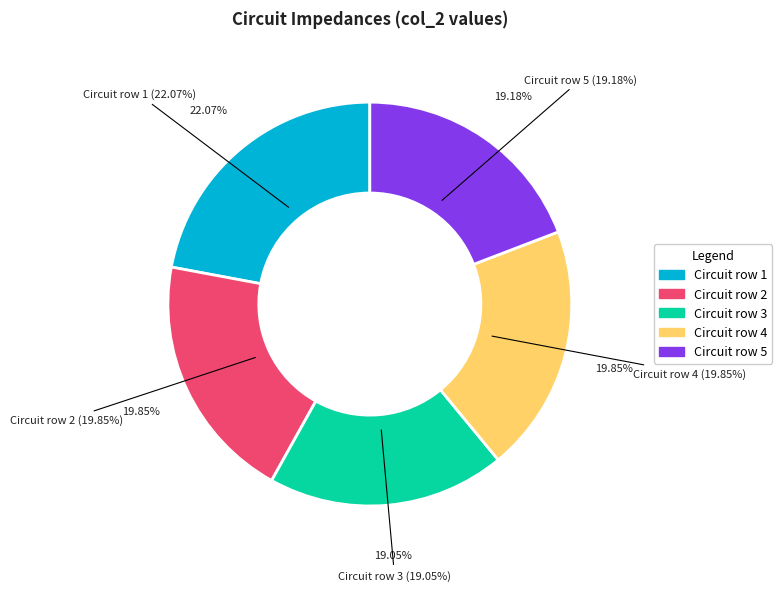

True or false: Circuit row 4 accounts for 20% of the total.

True